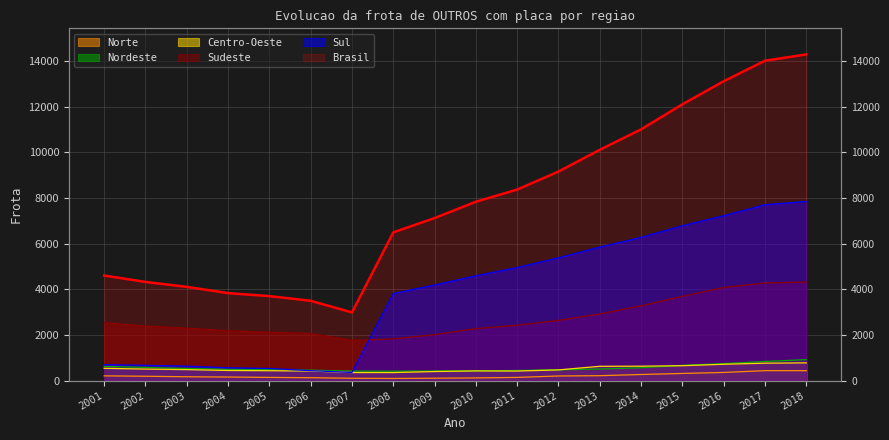

At how many categories does at least one series exceed 7217?

9